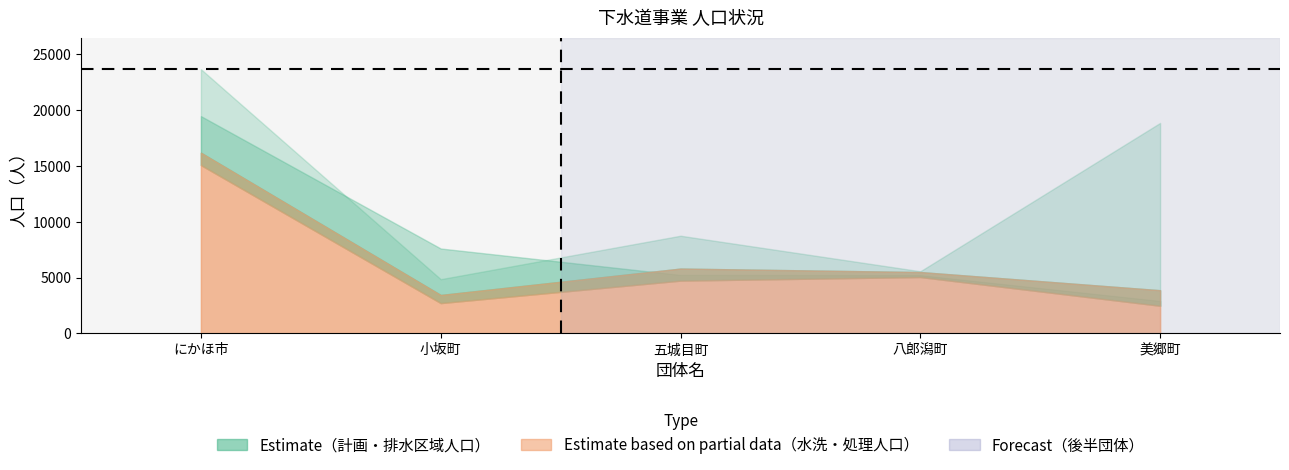

Reading left to right, extract all data points from this chart.

行政区域内人口: にかほ市=23664	小坂町=4852	五城目町=8745	八郎潟町=5562	美郷町=18852
全体計画人口: にかほ市=19460	小坂町=7600	五城目町=5230	八郎潟町=5210	美郷町=2900
現在排水区域内人口: にかほ市=16183	小坂町=3437	五城目町=5803	八郎潟町=5491	美郷町=3863
現在処理区域内人口: にかほ市=16183	小坂町=3437	五城目町=5803	八郎潟町=5491	美郷町=3863
現在水洗便所設置済人口: にかほ市=15069	小坂町=2708	五城目町=4722	八郎潟町=5044	美郷町=2470